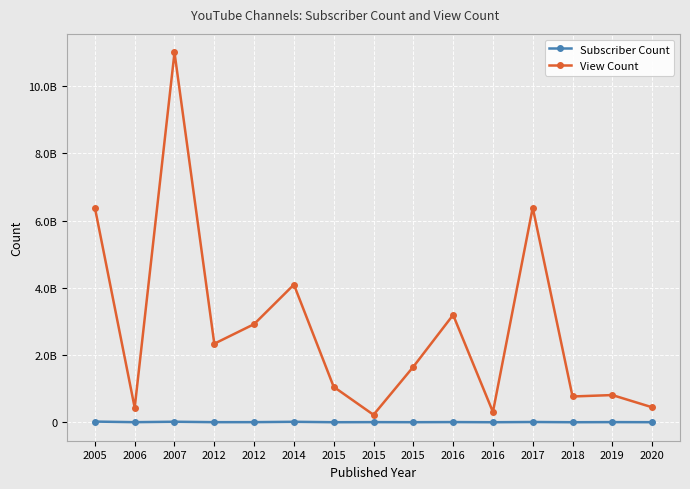

What are all the series names shown in the legend?

Subscriber Count, View Count